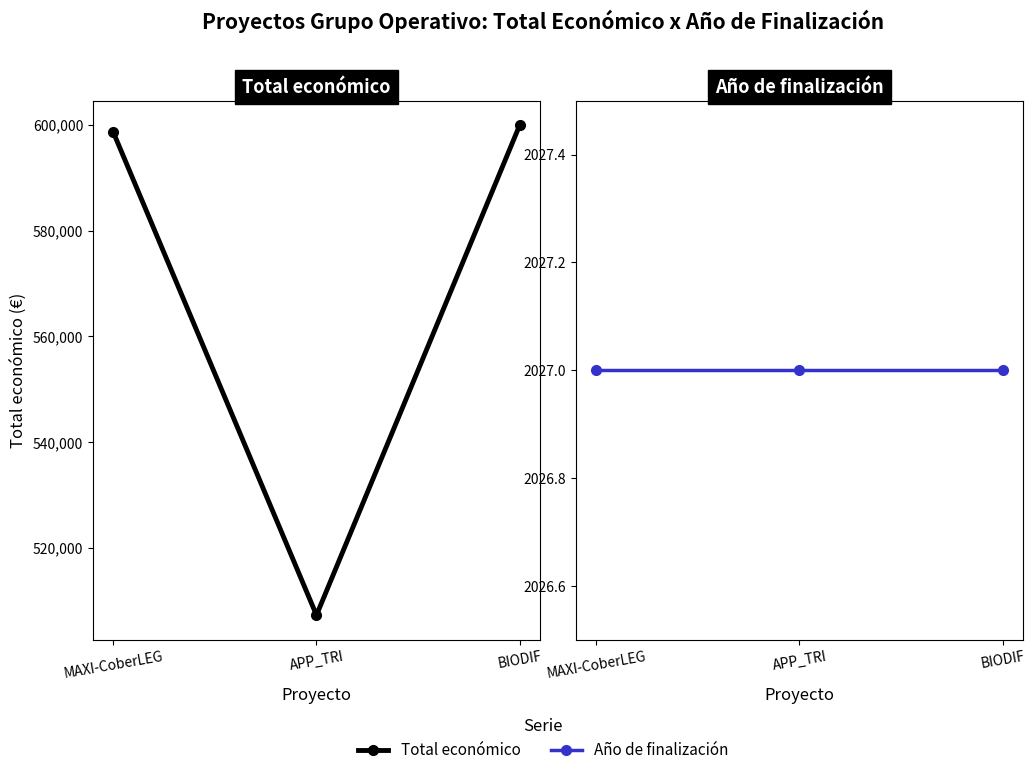

Where is Total económico nearest to the value 553591?

MAXI-CoberLEG